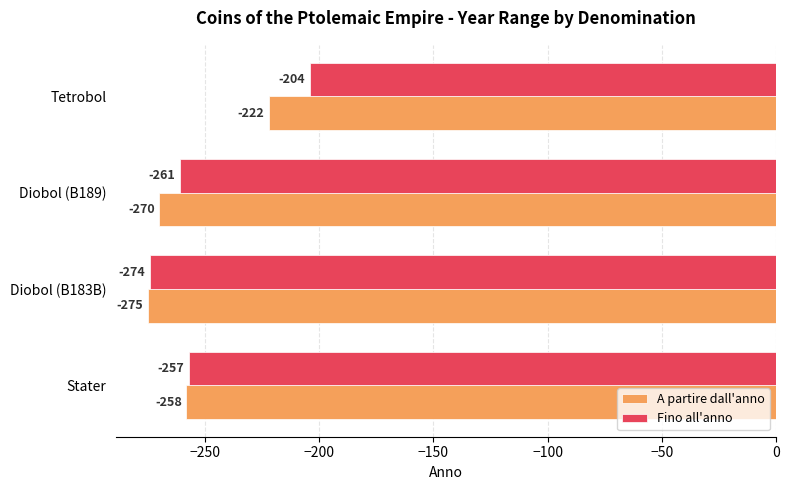

Which series has the largest total across all categories?

Fino all'anno